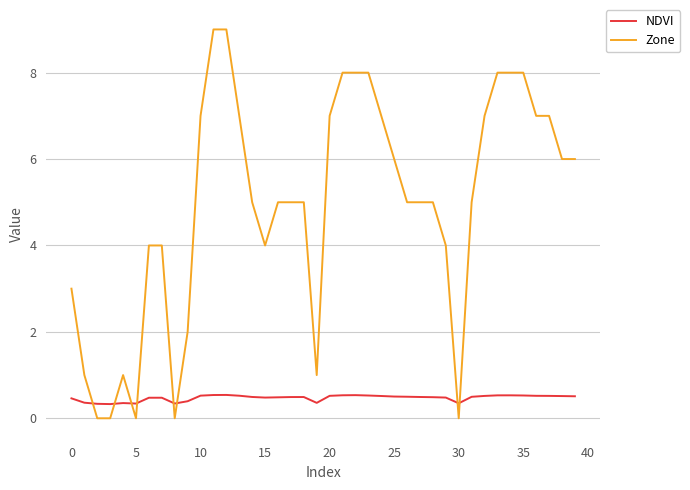

Which series has the largest range (max minus min)?

Zone